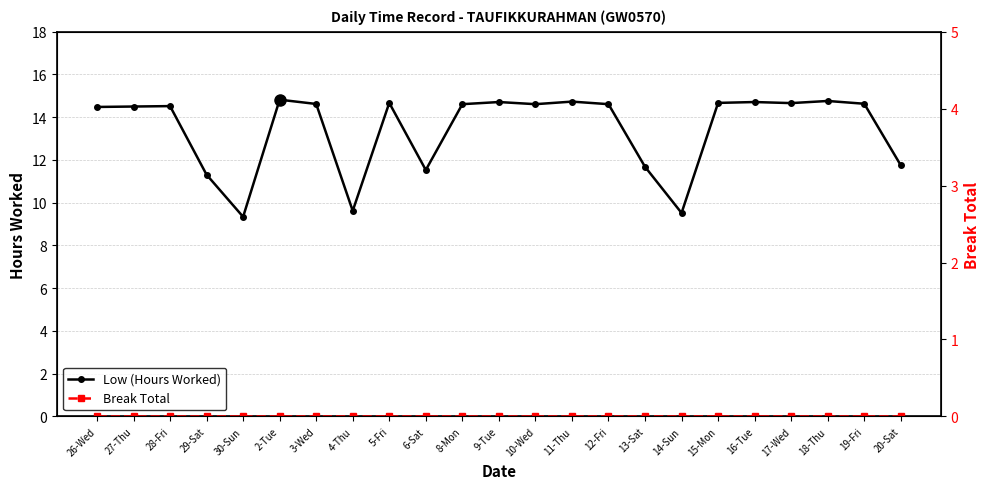

True or false: Break Total and Low (Hours Worked) cross at least once.

False